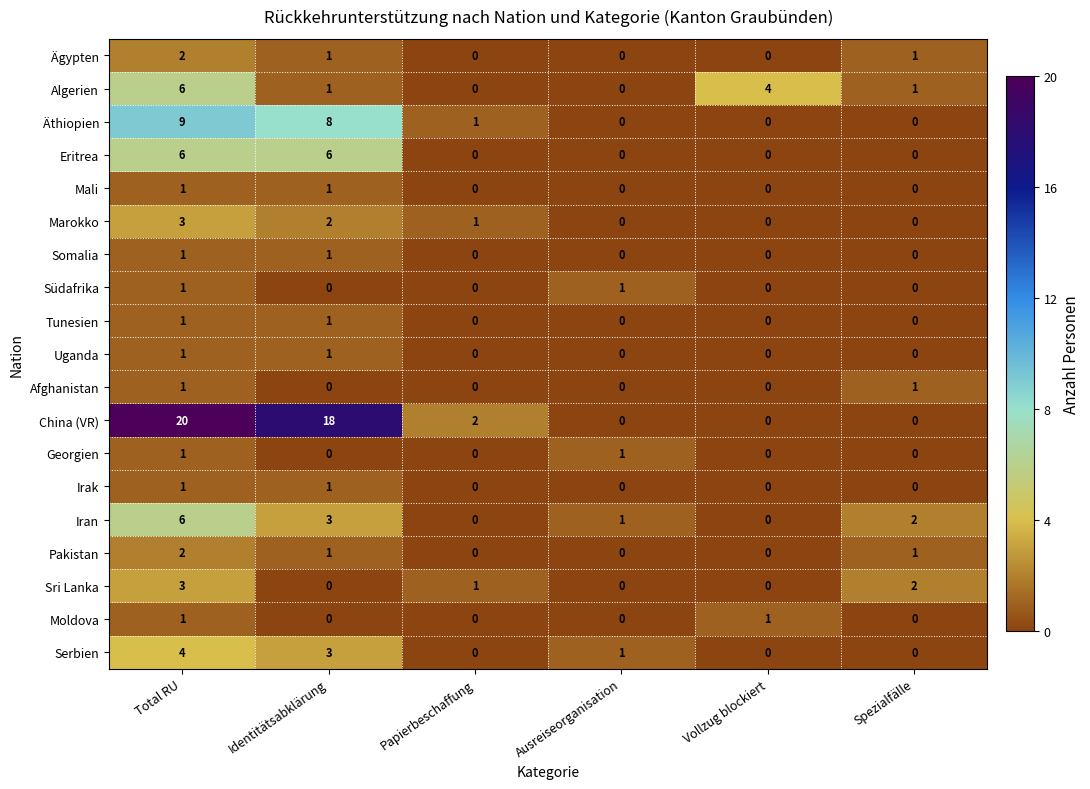

Which series has the largest total across all categories?

China (VR)